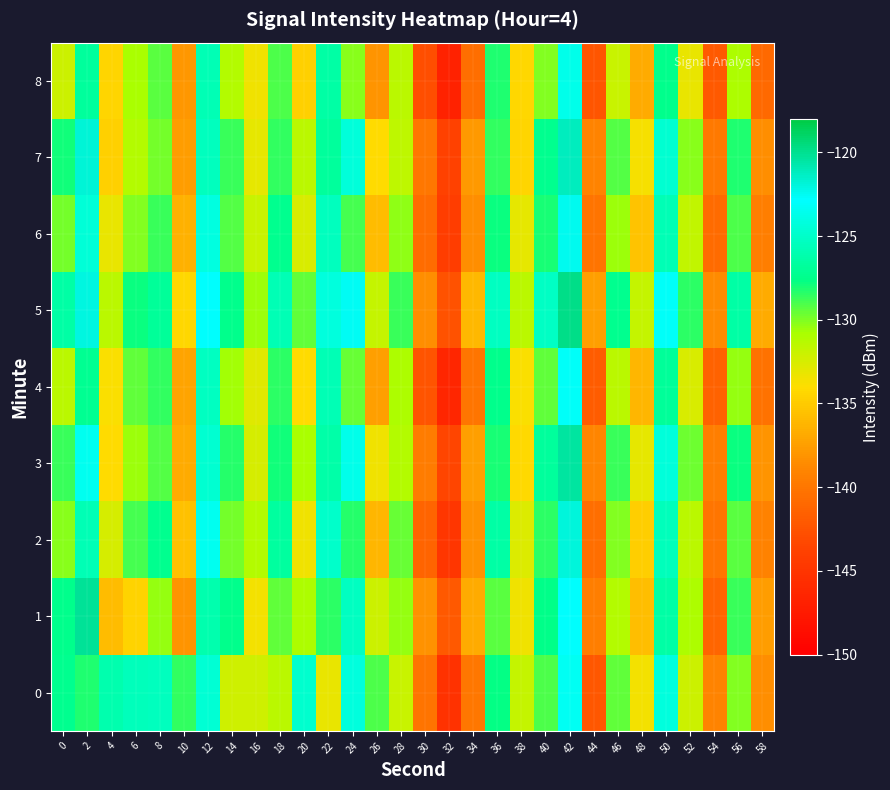

Reading left to right, list all the values displayed in this chart.

0: 0=-127.3	2=-128.1	4=-126.0	6=-125.5	8=-125.5	10=-128.5	12=-124.6	14=-132.2	16=-132.2	18=-131.4	20=-124.8	22=-133.2	24=-124.1	26=-129.1	28=-131.9	30=-140.2	32=-145.2	34=-140.0	36=-127.7	38=-131.8	40=-129.1	42=-123.4	44=-142.2	46=-129.4	48=-133.6	50=-124.2	52=-132.0	54=-139.0	56=-130.0	58=-138.5
1: 0=-127.5	2=-120.2	4=-135.9	6=-134.6	8=-130.5	10=-138.0	12=-126.1	14=-127.5	16=-133.6	18=-129.5	20=-131.0	22=-128.5	24=-125.3	26=-132.1	28=-130.5	30=-138.2	32=-142.1	34=-136.8	36=-129.3	38=-133.4	40=-127.6	42=-122.8	44=-139.5	46=-131.2	48=-135.7	50=-126.4	52=-130.9	54=-141.2	56=-128.7	58=-137.6
2: 0=-130.2	2=-125.8	4=-132.4	6=-128.9	8=-127.3	10=-135.6	12=-123.4	14=-129.8	16=-131.2	18=-126.7	20=-133.5	22=-124.9	24=-128.3	26=-136.2	28=-129.6	30=-141.3	32=-144.8	34=-138.2	36=-126.5	38=-132.7	40=-128.4	42=-121.9	44=-140.6	46=-130.1	48=-134.8	50=-125.6	52=-131.4	54=-140.1	56=-129.3	58=-139.2
3: 0=-128.7	2=-123.4	4=-134.1	6=-130.6	8=-129.2	10=-136.8	12=-124.7	14=-128.3	16=-132.5	18=-127.9	20=-130.8	22=-126.3	24=-123.7	26=-133.4	28=-131.2	30=-139.6	32=-143.5	34=-137.4	36=-128.1	38=-134.2	40=-126.8	42=-120.5	44=-138.9	46=-128.7	48=-133.1	50=-124.3	52=-129.7	54=-139.4	56=-127.8	58=-138.1
4: 0=-131.5	2=-127.2	4=-133.8	6=-129.4	8=-128.6	10=-137.2	12=-125.3	14=-130.7	16=-132.8	18=-128.4	20=-134.1	22=-125.8	24=-129.6	26=-137.5	28=-130.9	30=-142.4	32=-146.3	34=-140.1	36=-127.4	38=-133.8	40=-129.5	42=-123.1	44=-141.8	46=-131.4	48=-136.2	50=-126.9	52=-132.6	54=-141.5	56=-130.4	58=-140.3
5: 0=-126.4	2=-122.1	4=-131.5	6=-127.8	8=-126.9	10=-134.3	12=-122.8	14=-127.4	16=-130.6	18=-125.8	20=-129.4	22=-124.2	24=-122.6	26=-131.8	28=-128.7	30=-138.4	32=-142.6	34=-136.1	36=-125.3	38=-131.5	40=-125.2	42=-119.8	44=-137.4	46=-127.3	48=-131.8	50=-123.1	52=-128.4	54=-138.6	56=-126.5	58=-136.8
6: 0=-129.8	2=-124.5	4=-133.2	6=-130.1	8=-128.7	10=-136.5	12=-124.1	14=-129.2	16=-131.9	18=-127.3	20=-132.6	22=-125.4	24=-128.9	26=-135.8	28=-130.3	30=-140.7	32=-144.2	34=-138.5	36=-127.8	38=-133.1	40=-128.1	42=-122.4	44=-140.2	46=-130.6	48=-135.4	50=-125.8	52=-131.7	54=-140.8	56=-129.1	58=-139.5
7: 0=-127.9	2=-121.8	4=-134.7	6=-131.2	8=-129.8	10=-137.6	12=-125.4	14=-128.7	16=-133.1	18=-128.6	20=-131.4	22=-126.8	24=-124.3	26=-134.1	28=-131.6	30=-139.9	32=-143.8	34=-137.8	36=-128.6	38=-134.5	40=-127.3	42=-121.2	44=-139.1	46=-129.2	48=-133.7	50=-124.7	52=-130.2	54=-139.8	56=-128.2	58=-138.4
8: 0=-132.1	2=-126.8	4=-134.5	6=-130.8	8=-129.3	10=-137.9	12=-125.8	14=-131.2	16=-133.4	18=-129.1	20=-134.7	22=-126.4	24=-130.2	26=-138.1	28=-131.5	30=-142.8	32=-146.7	34=-140.6	36=-128.2	38=-134.3	40=-130.1	42=-123.7	44=-142.3	46=-131.9	48=-136.8	50=-127.5	52=-133.2	54=-142.1	56=-131.0	58=-140.9